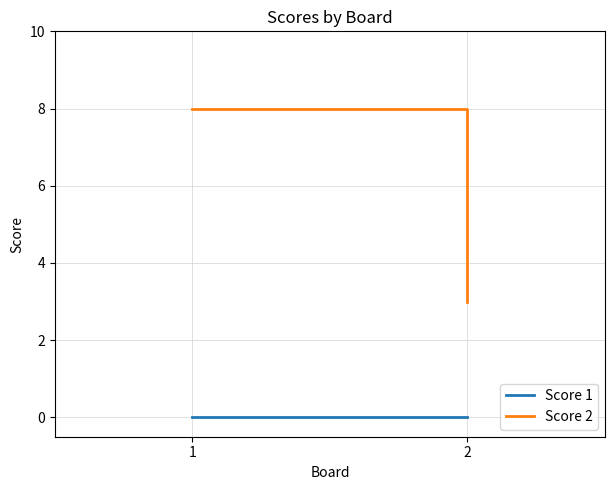

What are all the series names shown in the legend?

Score 1, Score 2